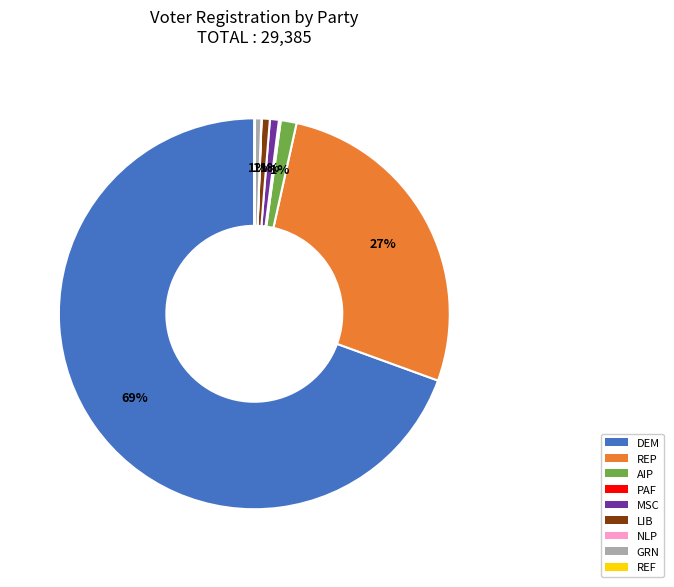

To the nearest percent, what is the average slice percentage?

11%